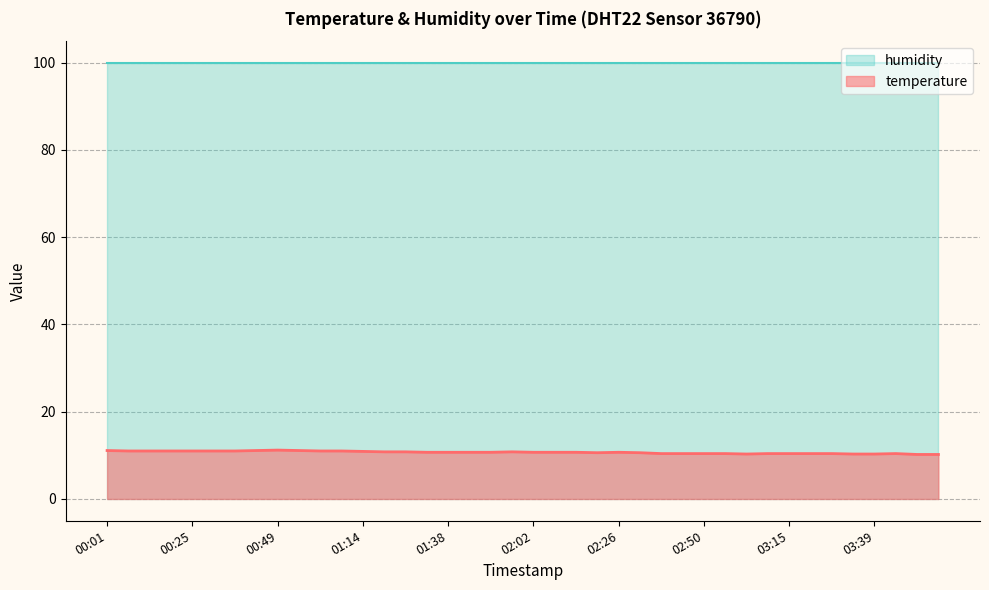

Which category has the highest value across all series?

00:49